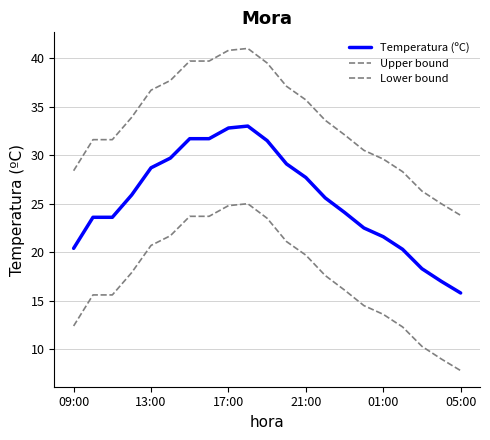

What is the difference between the maximum and minimum values in the Lower bound series?

17.2